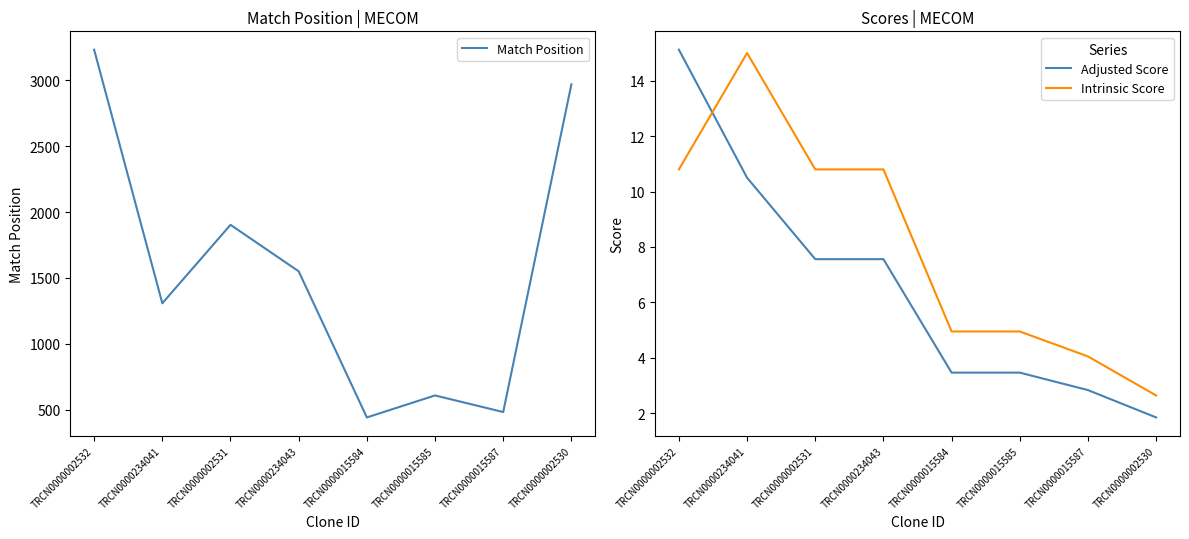

What is the spread (max minus min) of values at TRCN0000015587?

478.2